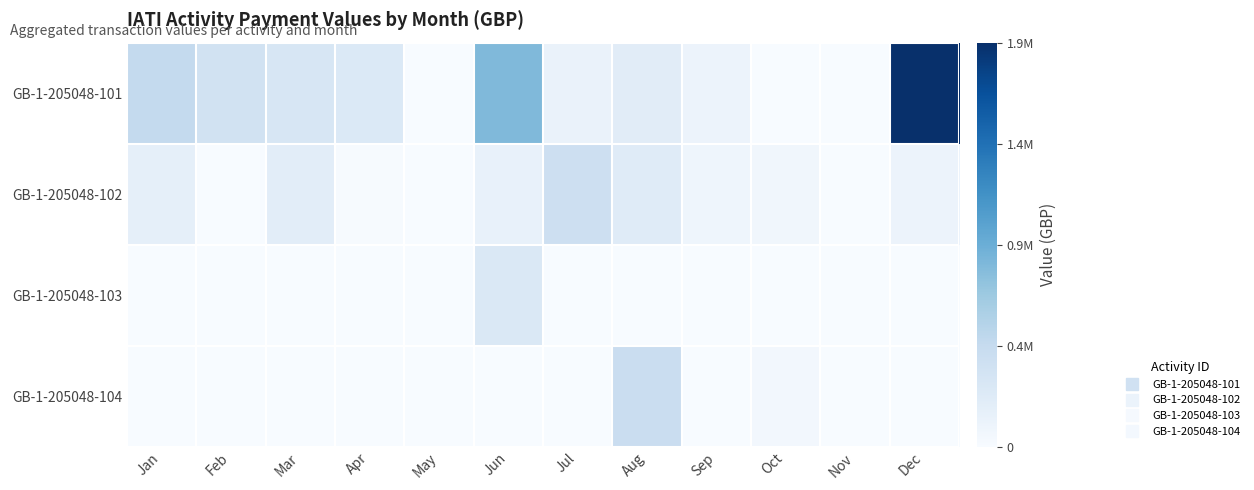

Between Oct and Dec, which series saw the biggest shift?

GB-1-205048-101